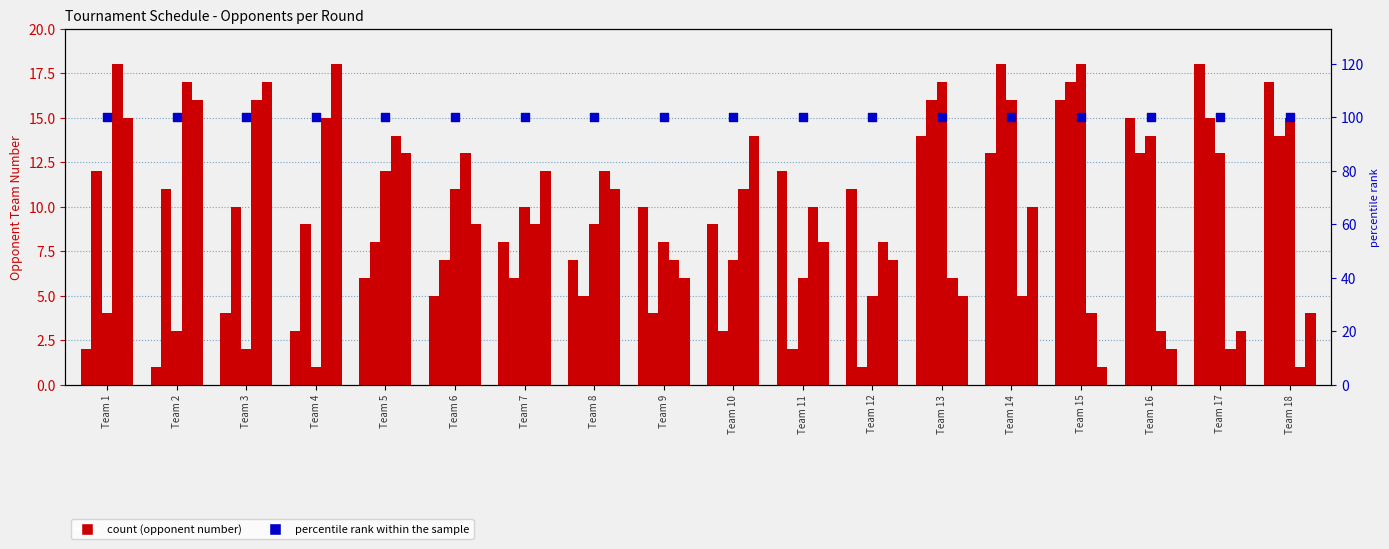

Which series has the largest total across all categories?

percentile rank within the sample